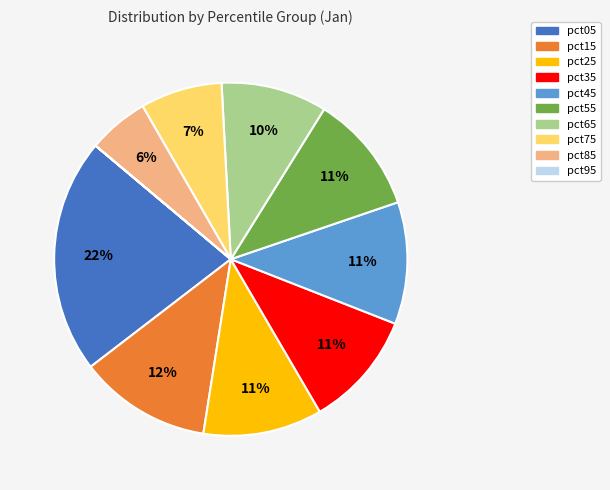

Do pct55 and pct75 together represent more than half of the pie?

No